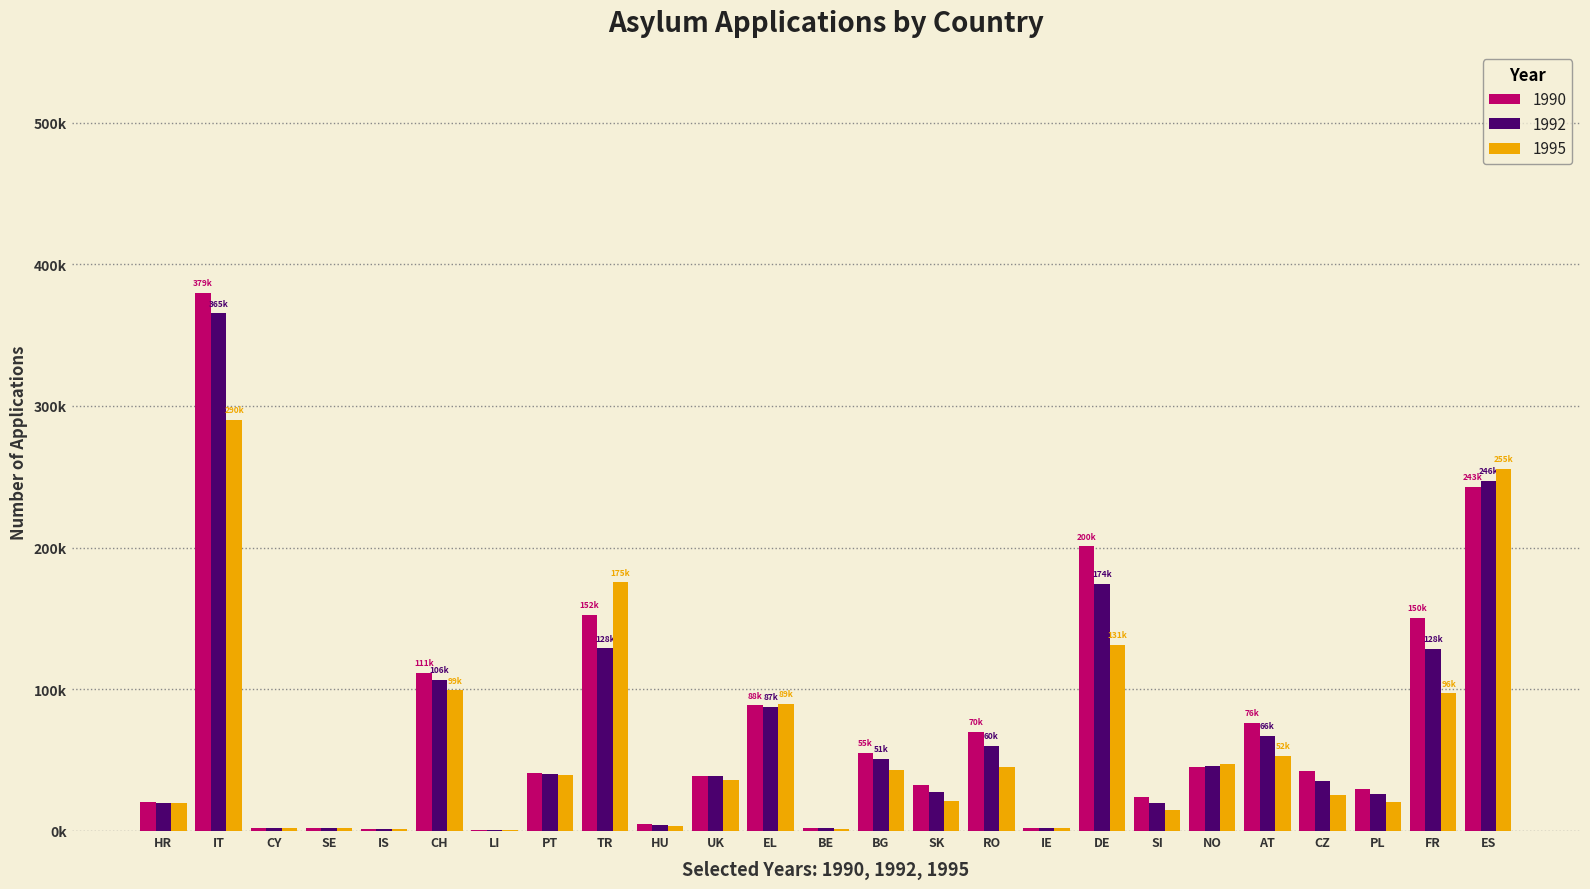

Which series has the largest range (max minus min)?

1990